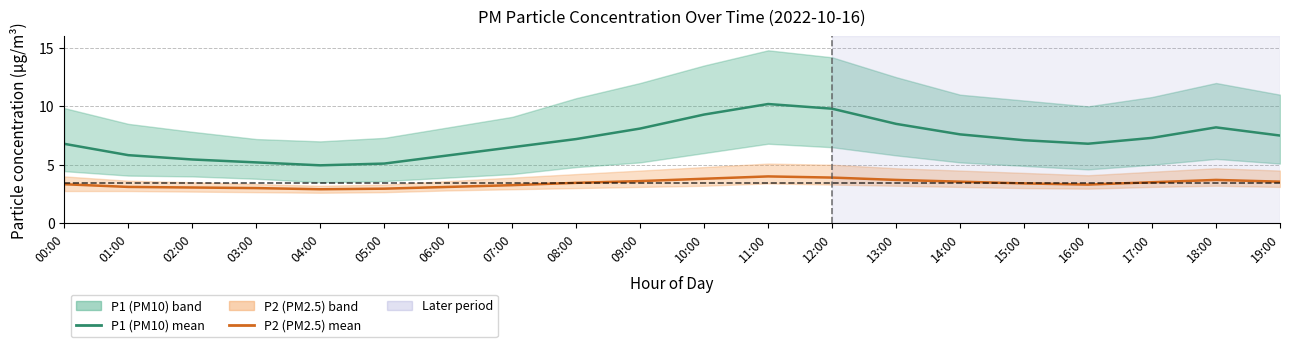

How many interior local peaks does the P2 (PM2.5) mean series have?

2